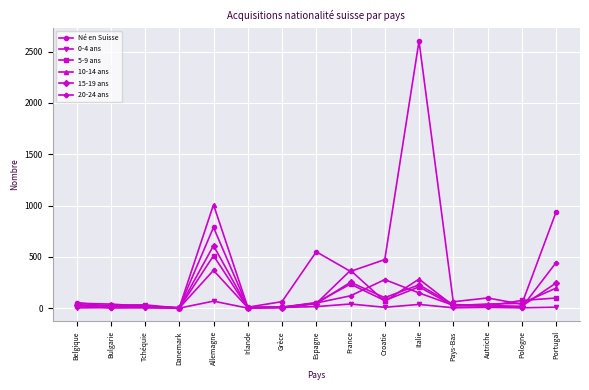

At which label does 15-19 ans reach its peak?

Allemagne